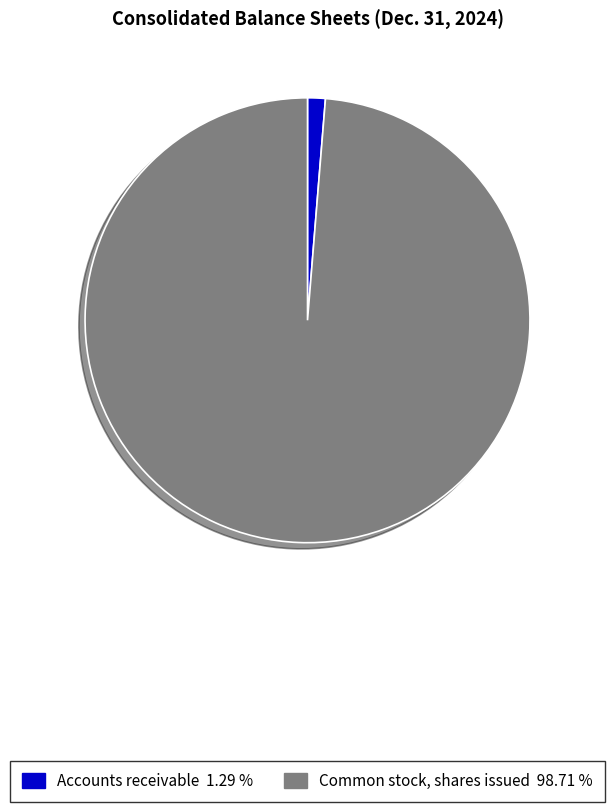

The Common stock, shares issued slice represents 99% of the pie. True or false?

True